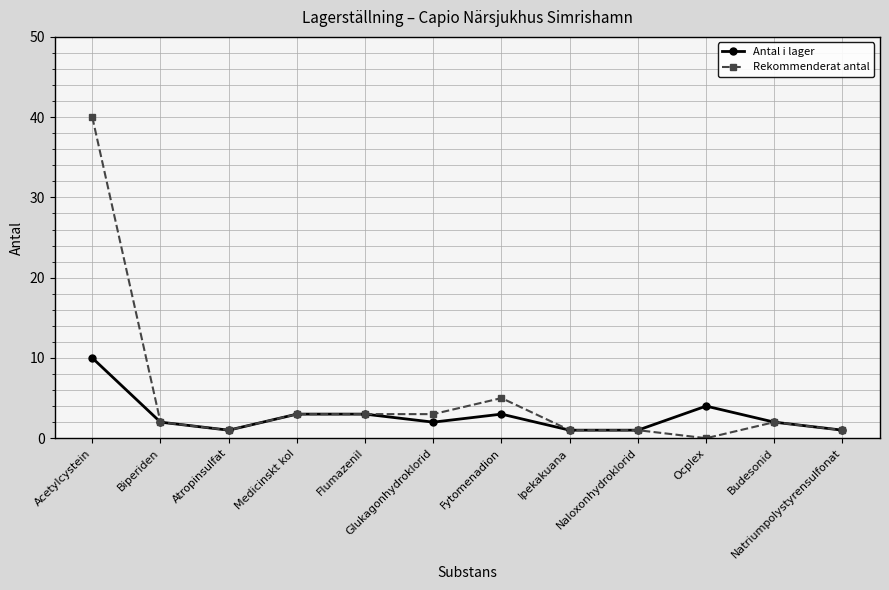

True or false: Antal i lager has more than 1 points higher than both neighbors.

True